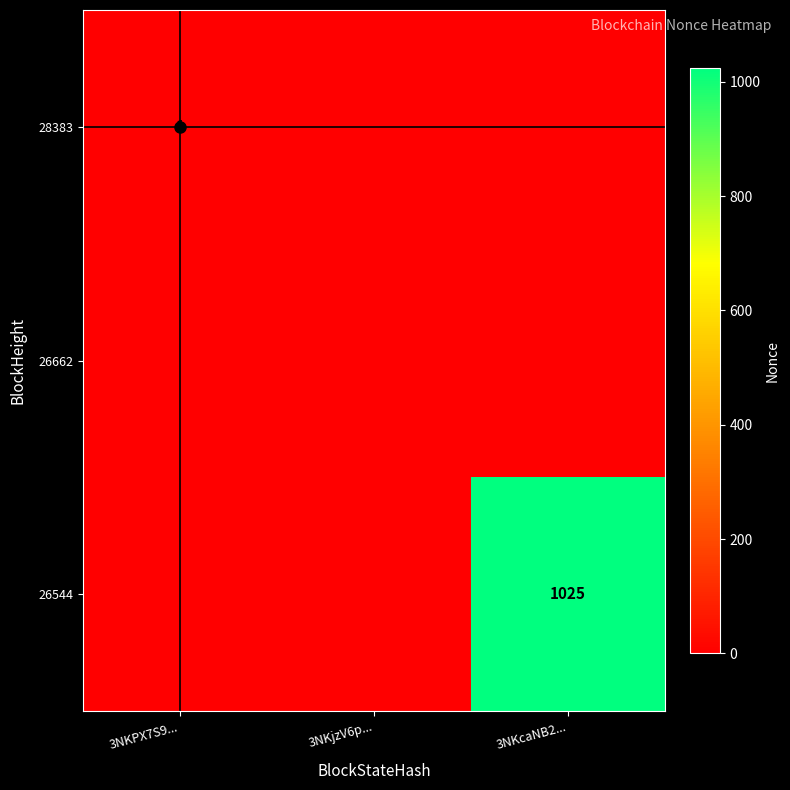

The 28383 series shows 1 at 3NKPX7S9.... True or false?

True